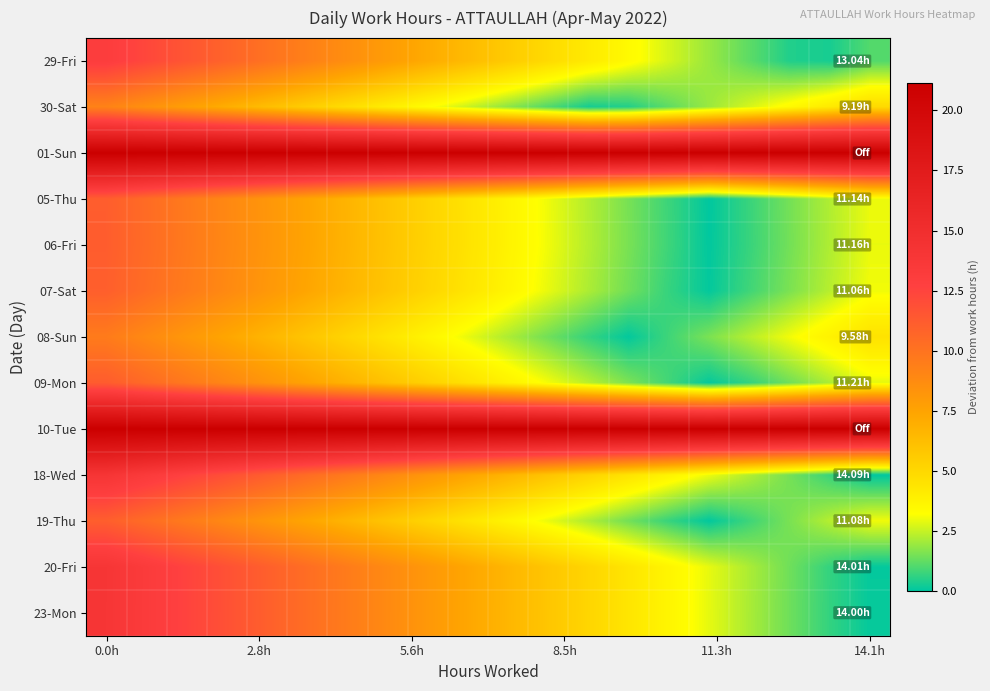

At how many categories does at least one series exceed 16?

20